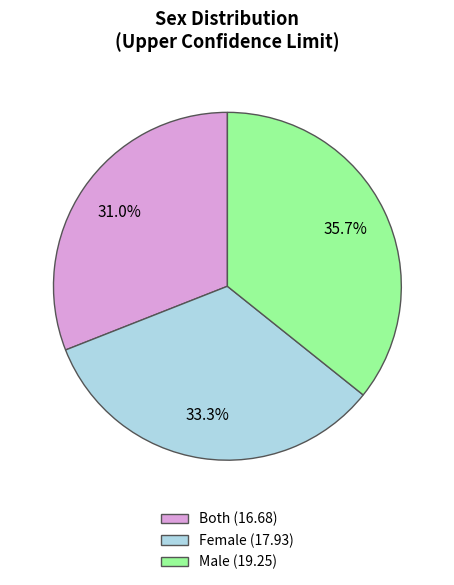

Is there any slice that represents more than half of the pie?

No